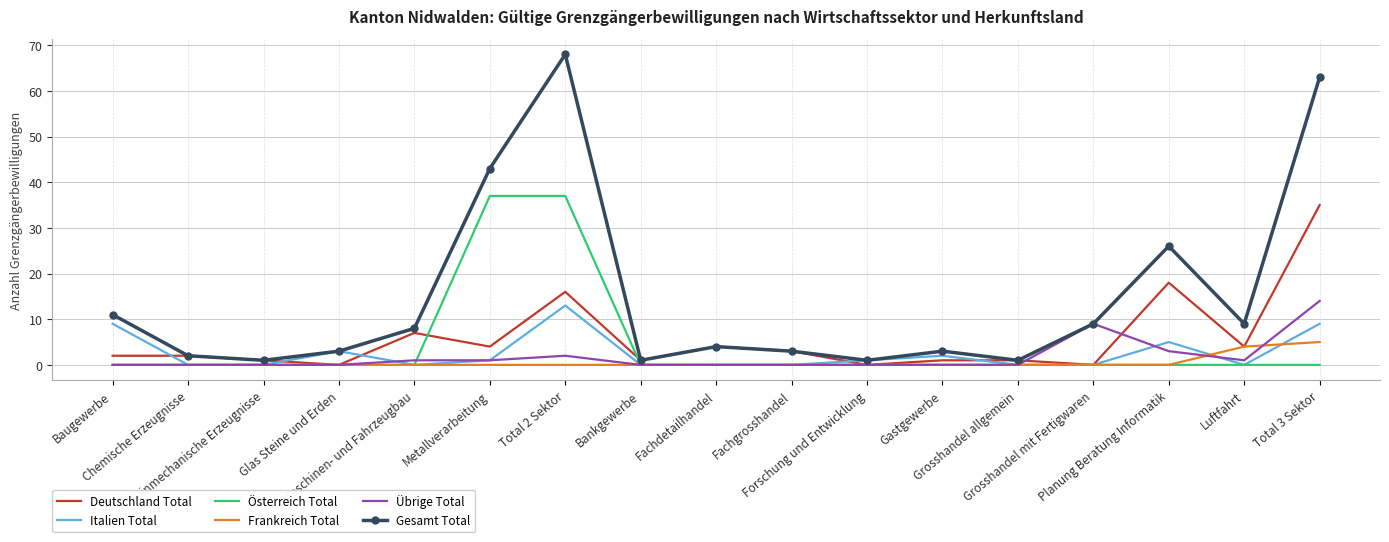

What is the difference between the highest and lowest values at Gastgewerbe?

3